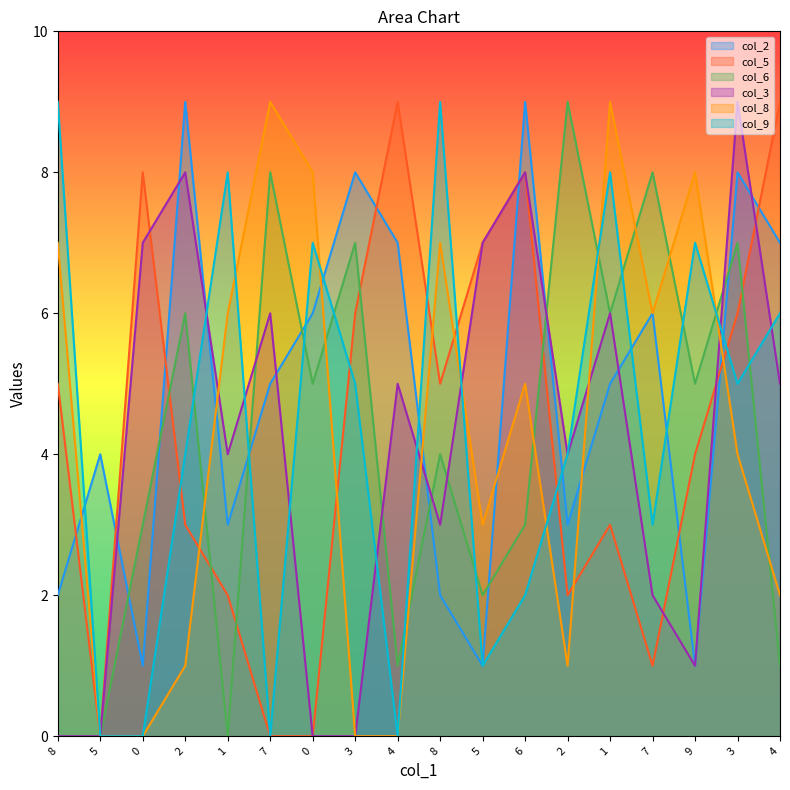

At which category is the sum across all series the highest?

3